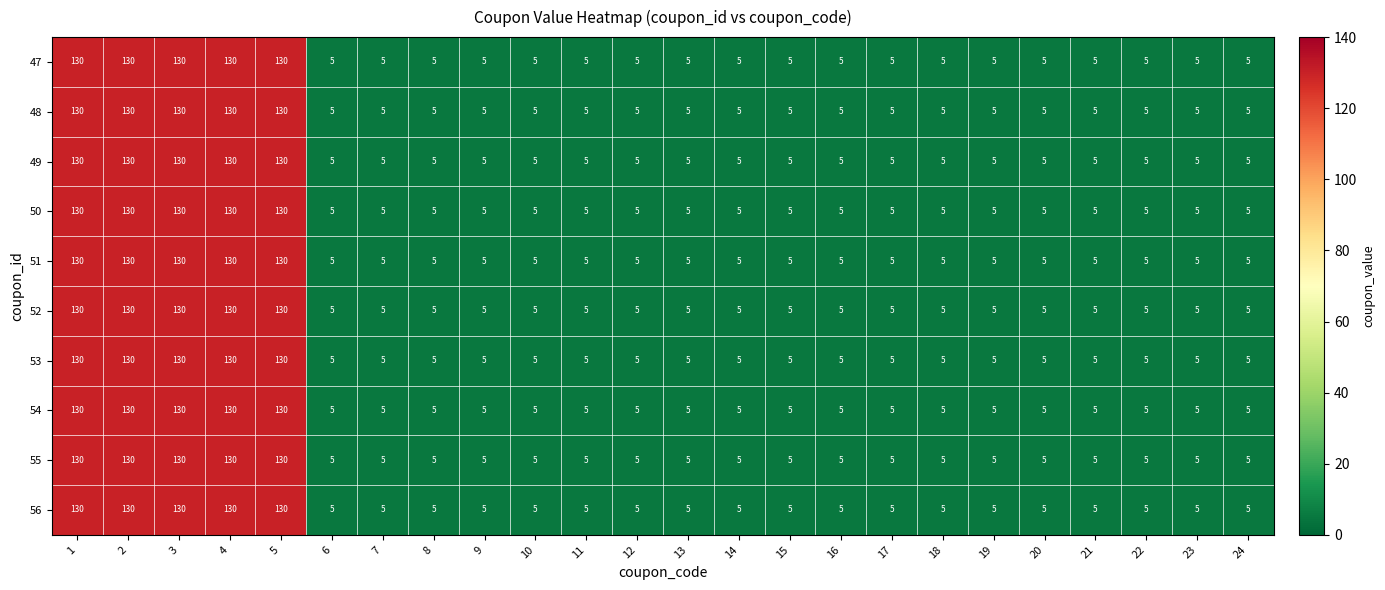

What is the total value across all series at 2?

1300